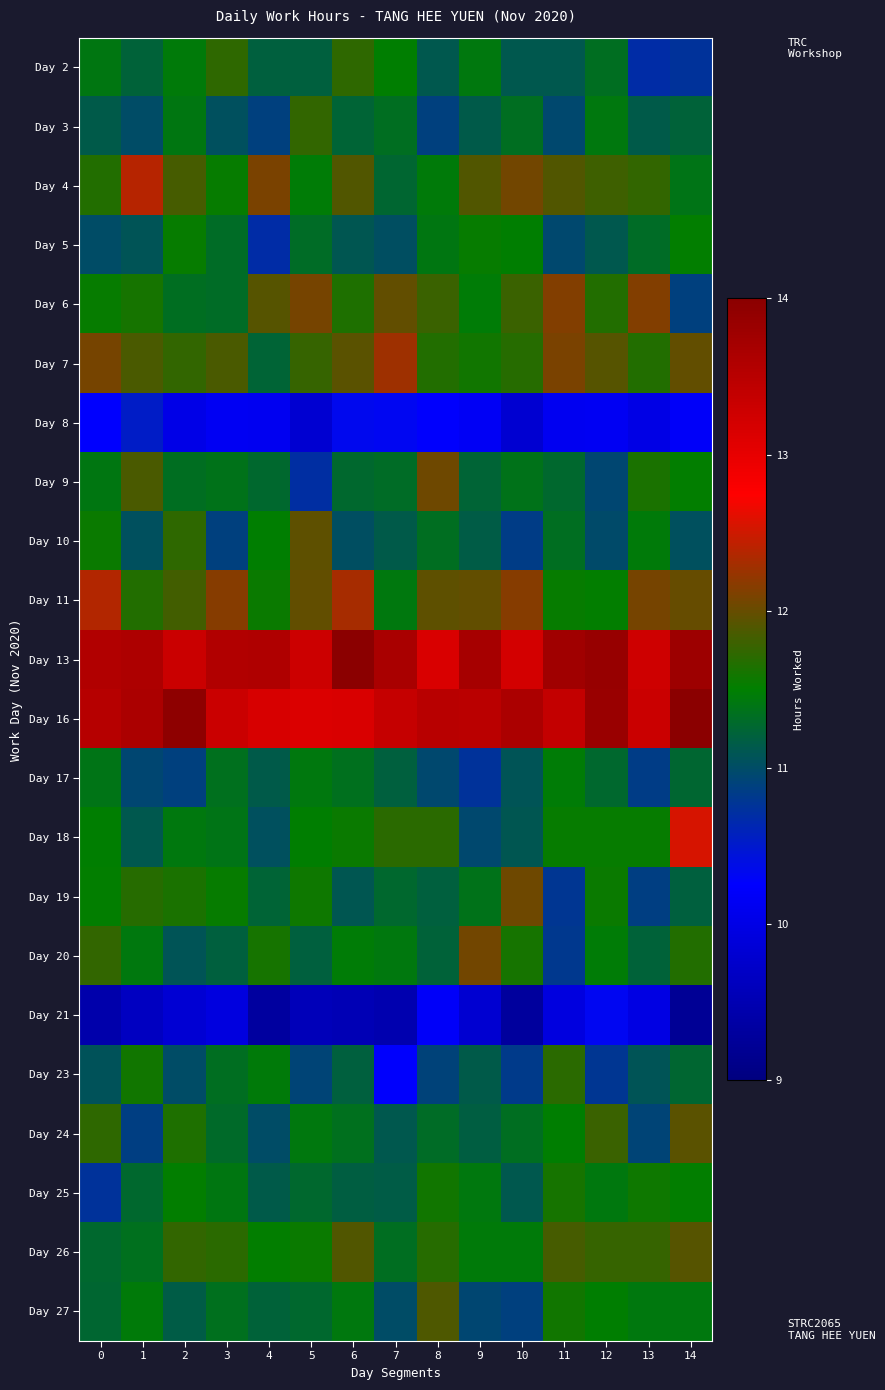

What is the difference between the highest and lowest values at 3?

3.6